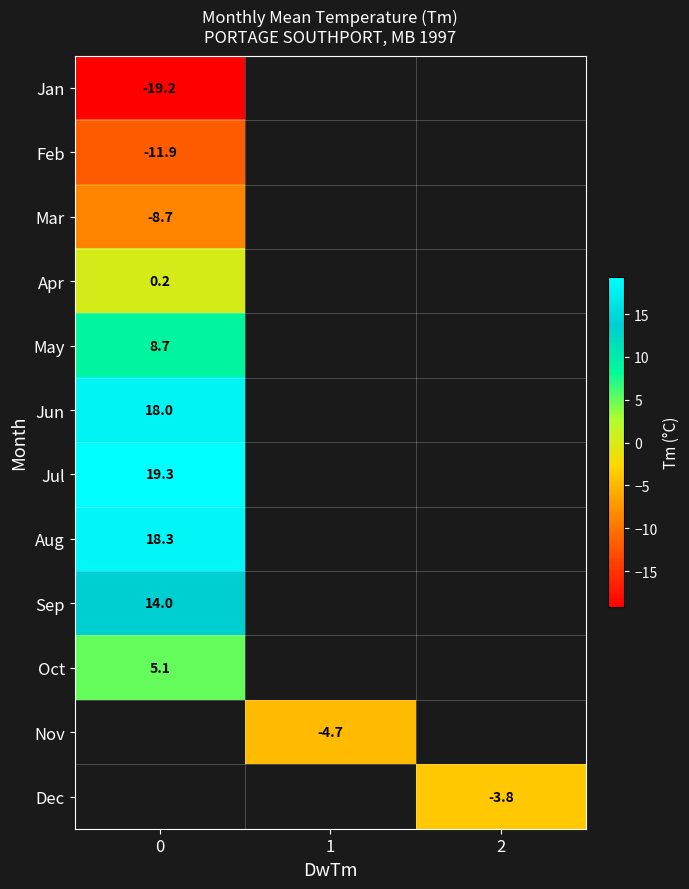

How many distinct data groups are displayed?

12